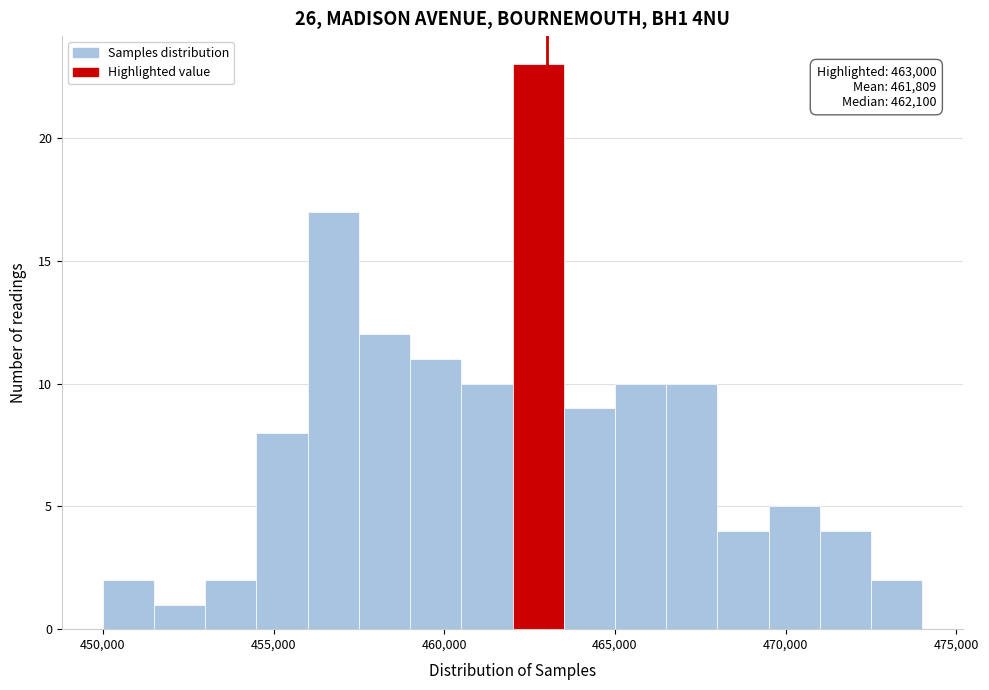

Read against the x-axis, roughly where is the centre of the tallest bar?

463000